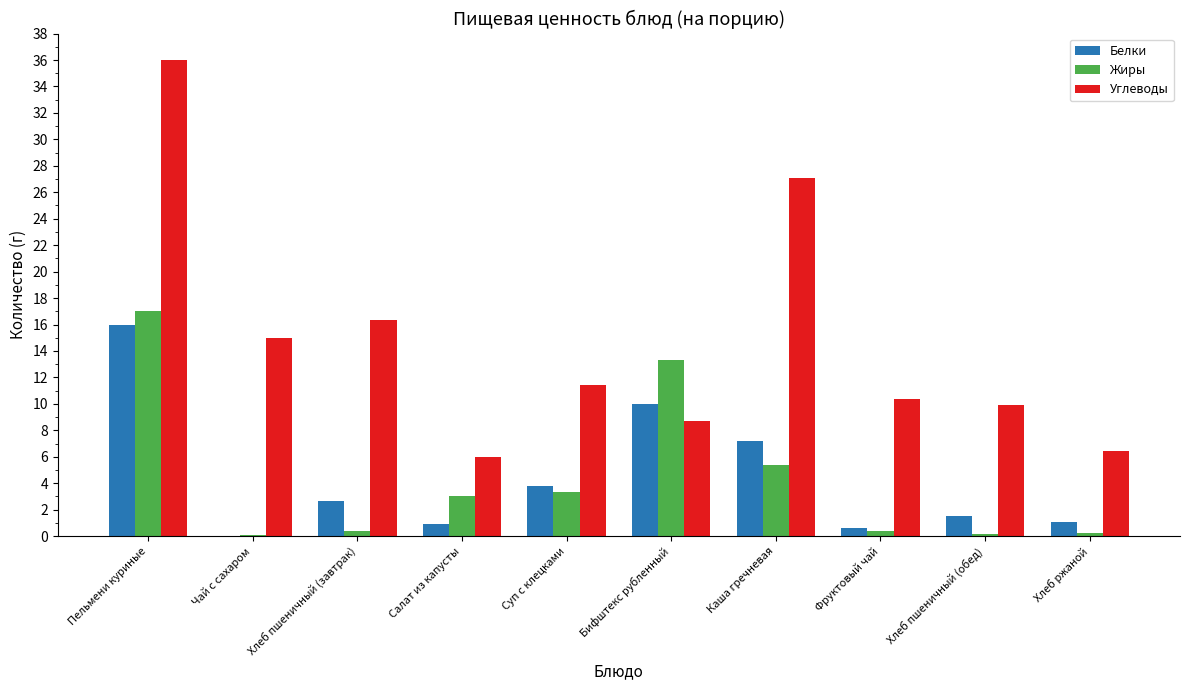

Which series changed the most between Суп с клецками and Бифштекс рубленный?

Жиры